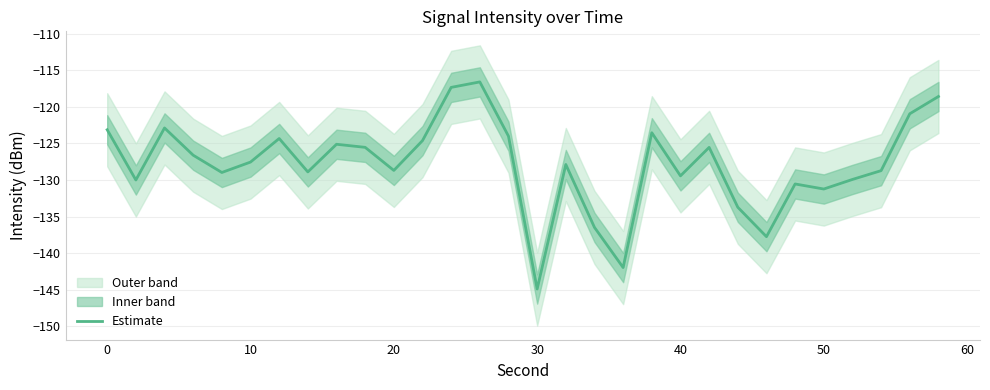

What is the minimum value shown in the chart?

-144.9